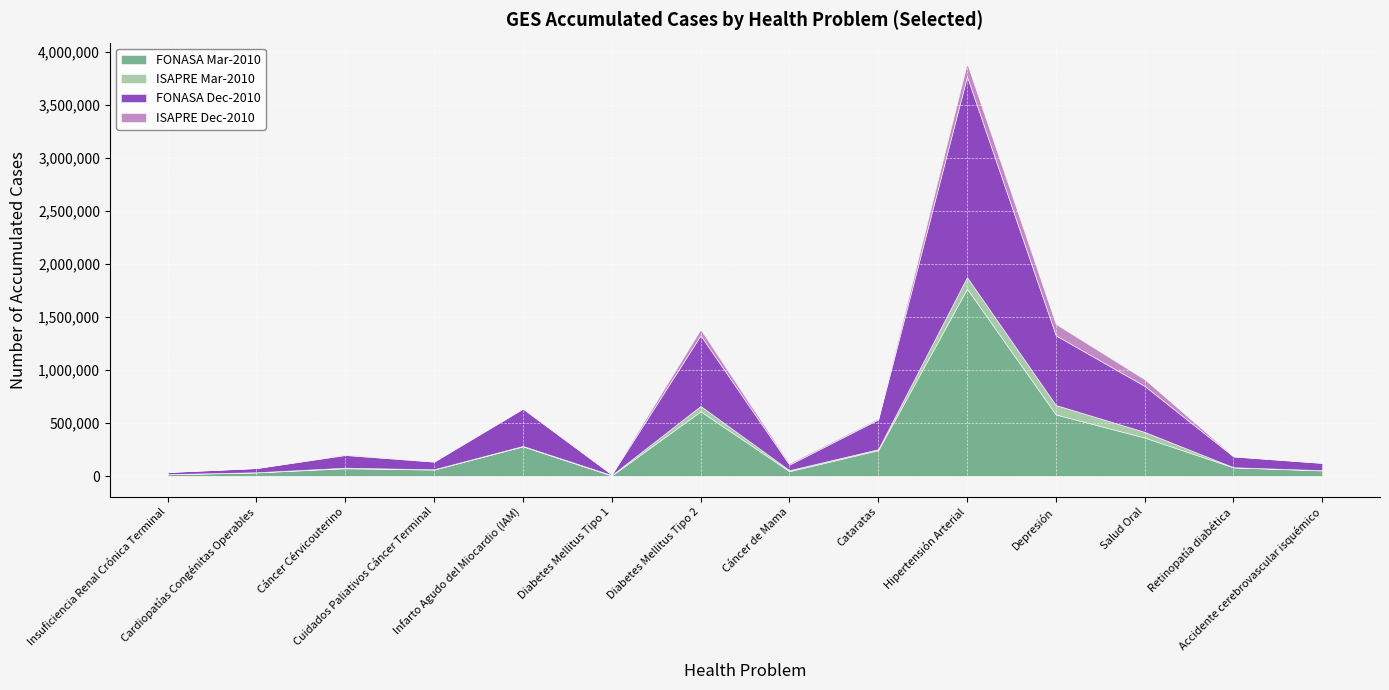

True or false: FONASA Mar-2010 has more than 1 points higher than both neighbors.

True